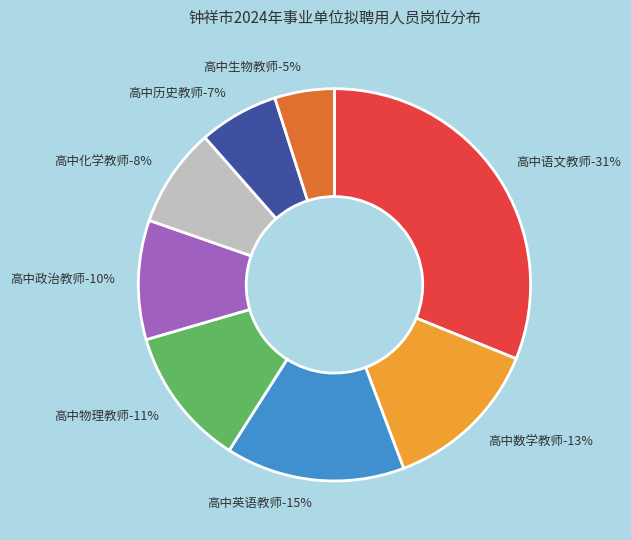

Between 高中英语教师 and 高中语文教师, which is larger?

高中语文教师